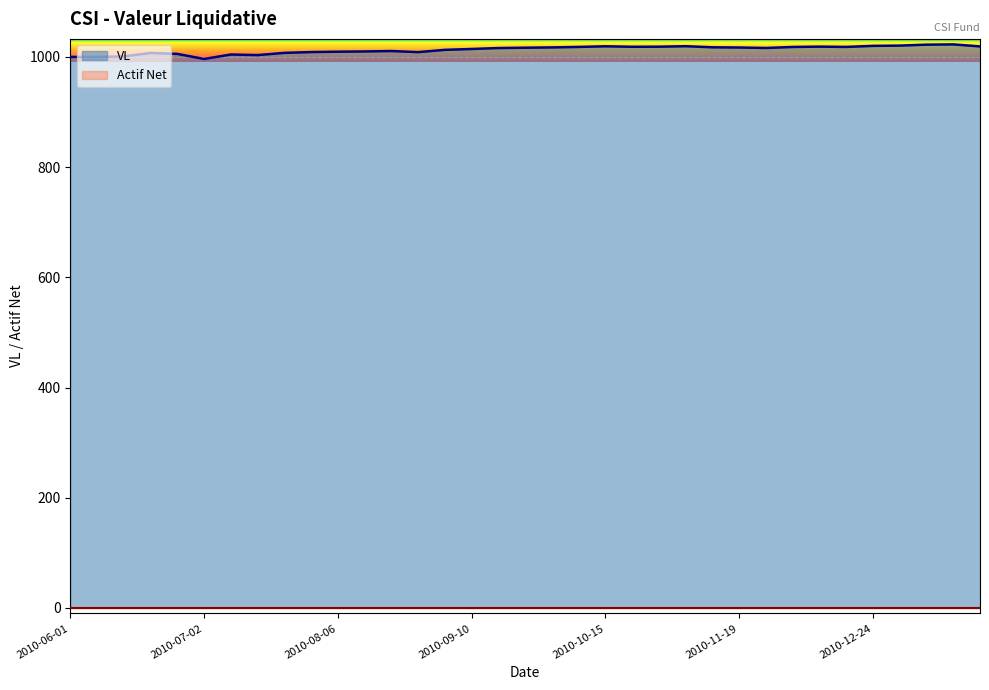

At which category does the chart reach its minimum across all series?

2010-07-02